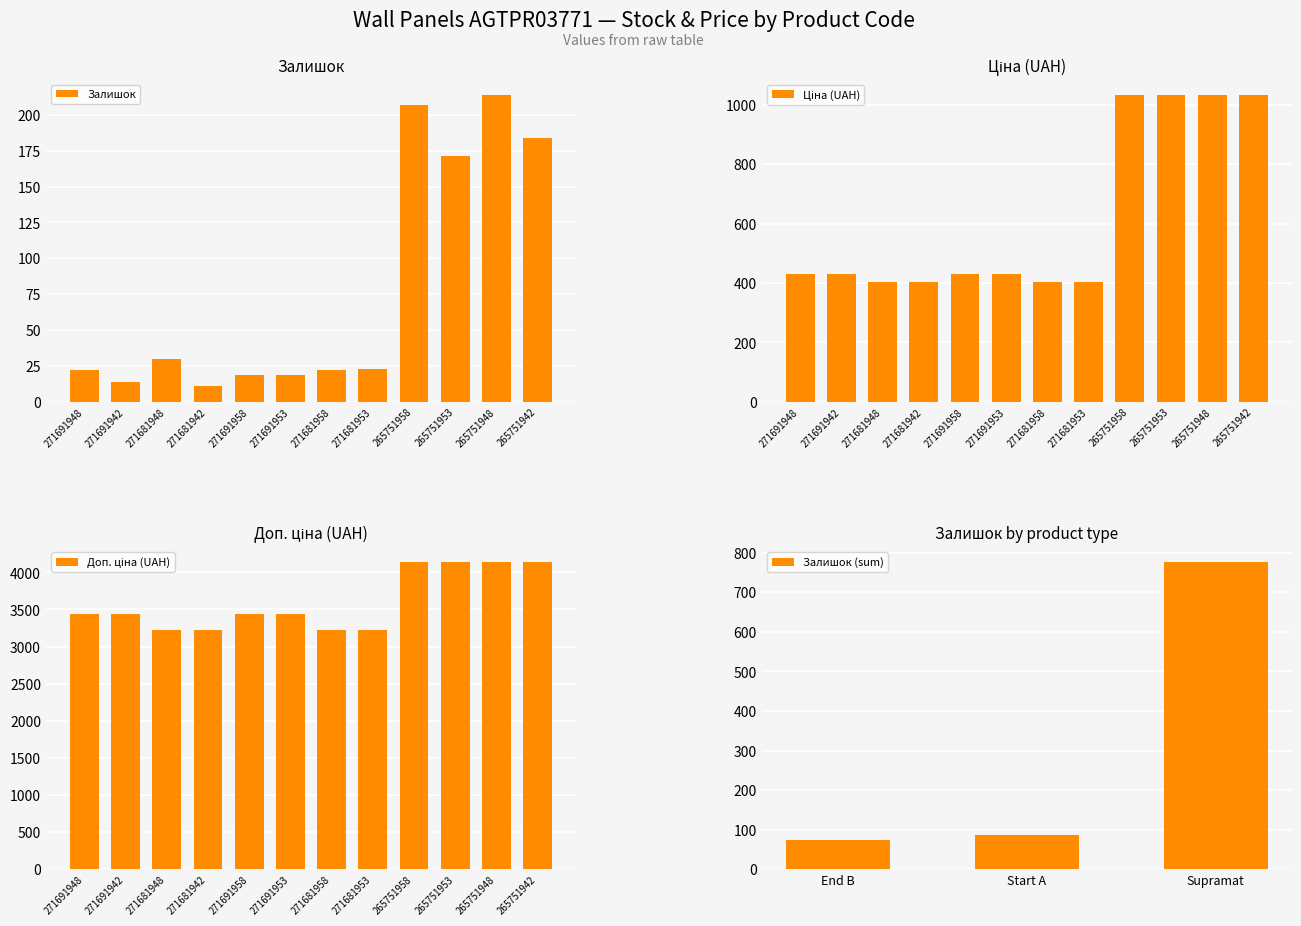

Which has a higher value, 271691953 or 271691958?

271691953